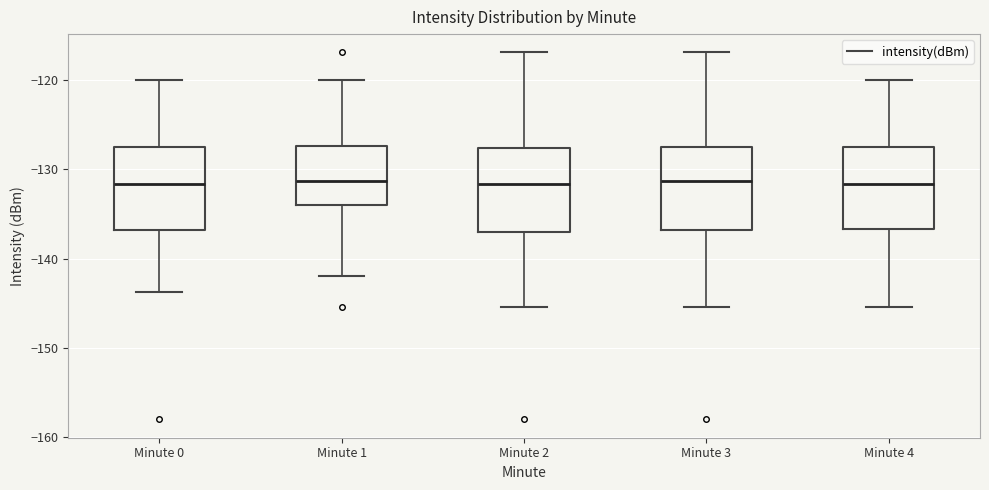

Reading left to right, transcribe this box plot: for each box, give where its median line is, the range the box spans, and where its two whiskers end, as read against the y-axis. The values are not printed on the chart, so give them approximately, as read against the axis.

Minute 0: median -132, box -137 to -127, whiskers -144 to -120
Minute 1: median -131, box -134 to -127, whiskers -142 to -120
Minute 2: median -132, box -137 to -128, whiskers -145 to -117
Minute 3: median -131, box -137 to -127, whiskers -145 to -117
Minute 4: median -132, box -137 to -127, whiskers -145 to -120